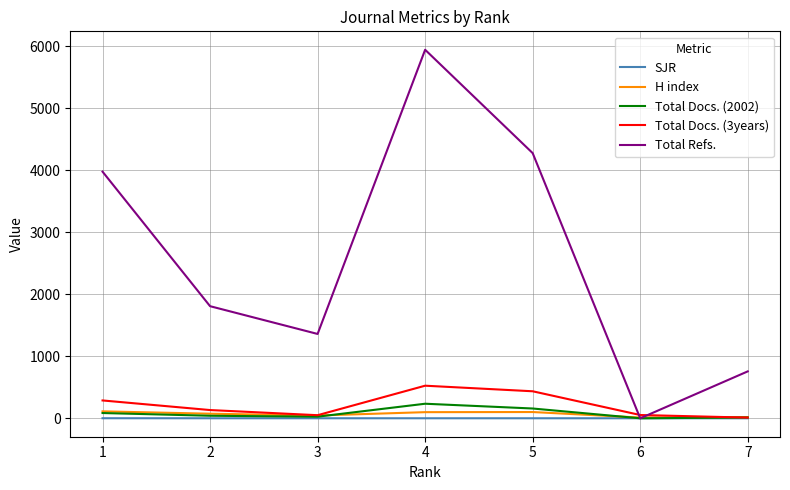

True or false: H index has a value of 19.0 at 7.

True